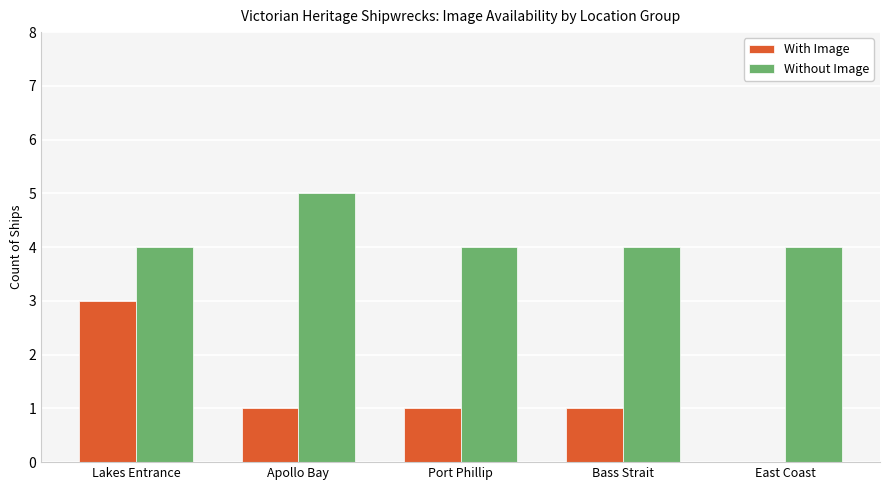

What is the approximate value of Without Image at Bass Strait?

4